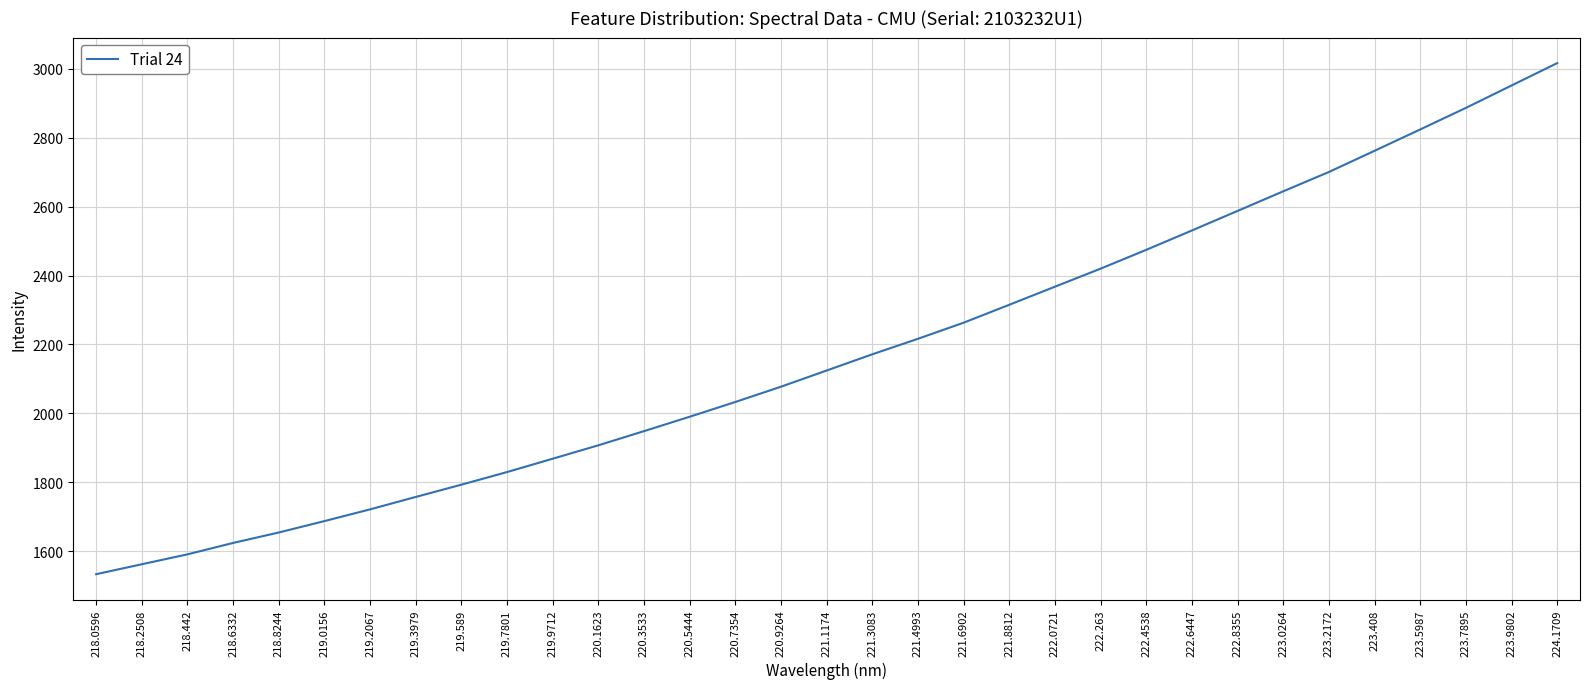

Where does the data first go above 2124?

221.1174